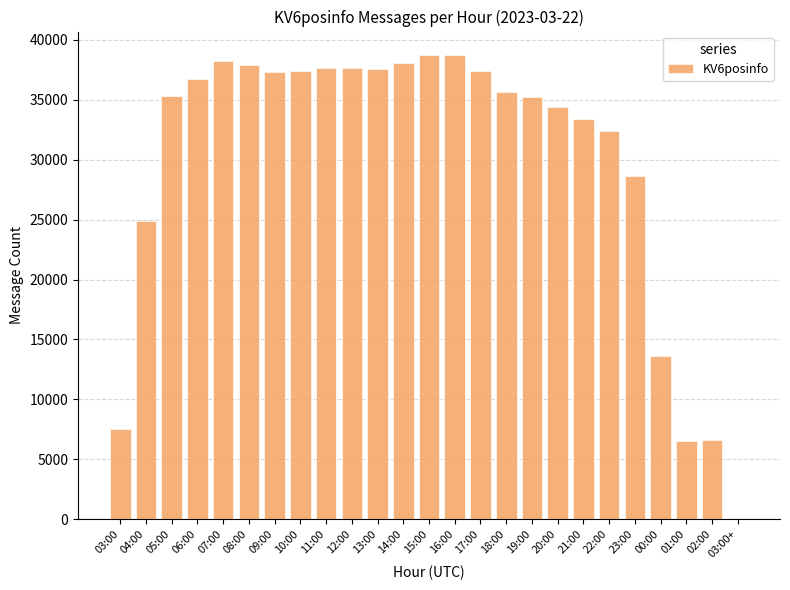

What is the sum of all values?

747346